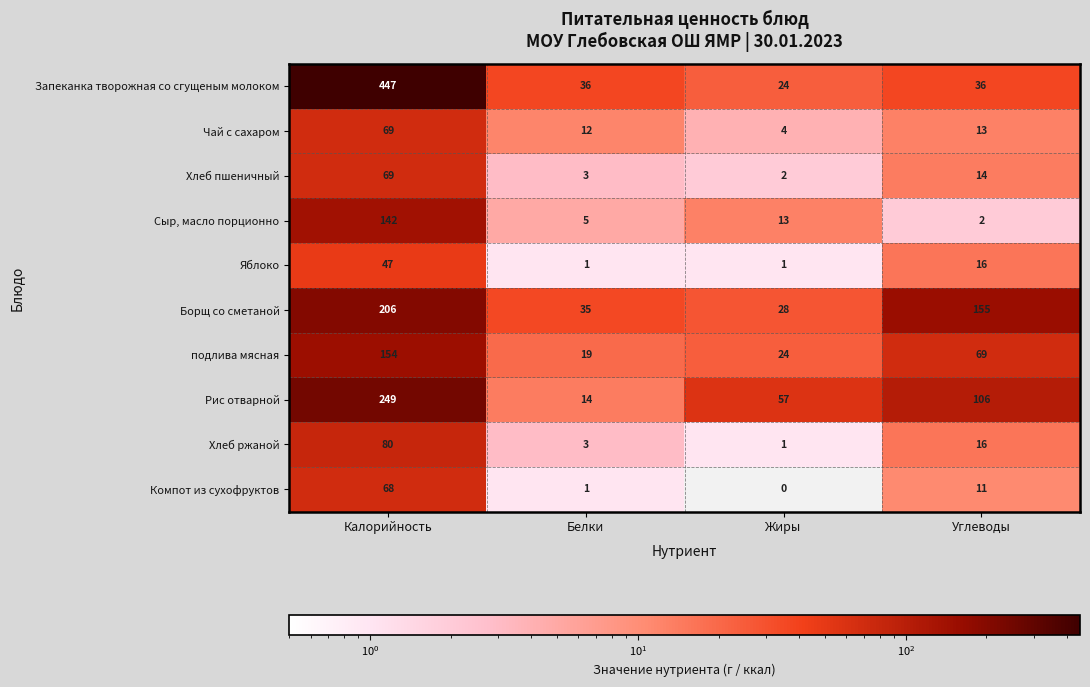

What is the approximate value of Сыр, масло порционно at Жиры?

13